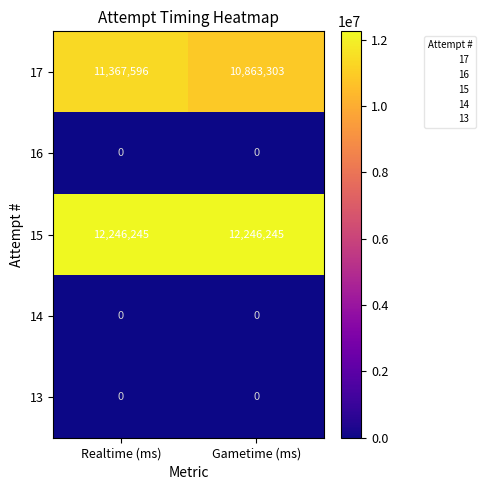

What value does the 15 series have at Realtime (ms)?

12246245